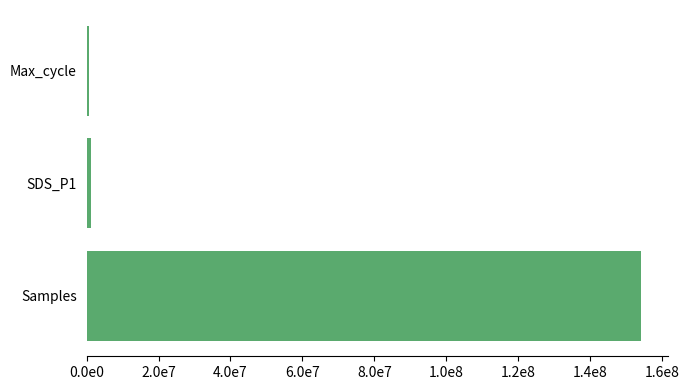

Are the bars horizontal?

Yes